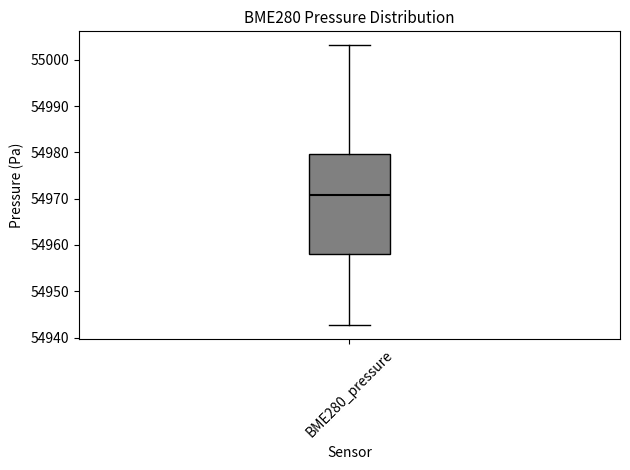

Where is the upper edge of the box for BME280_pressure on the y-axis? The values are not printed on the chart, so give them approximately, as read against the axis.

54980